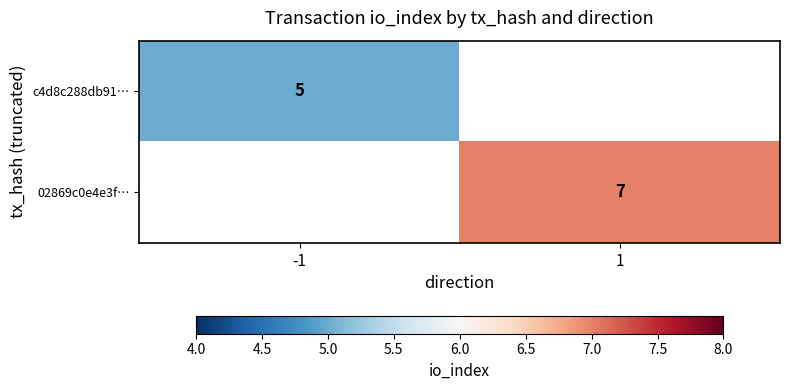

The value of c4d8c288db91… at -1 is 5. True or false?

True